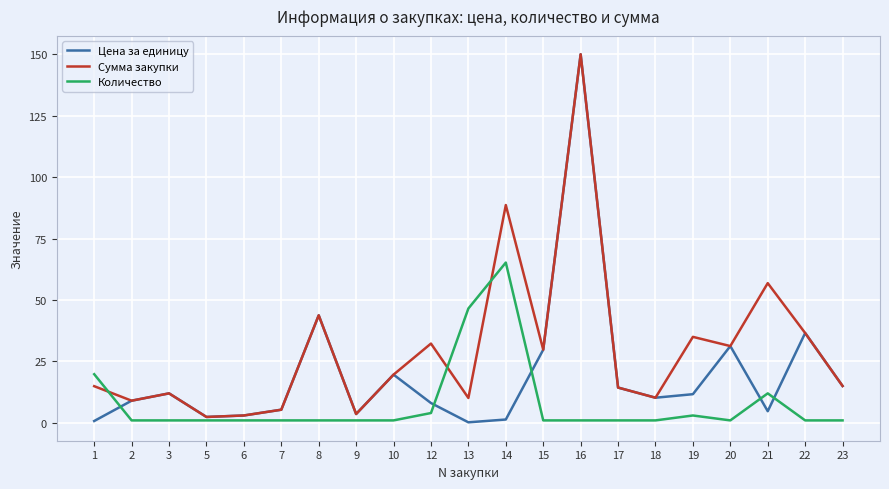

What is the sum of the Сумма закупки values at 23 and 3?

27.0